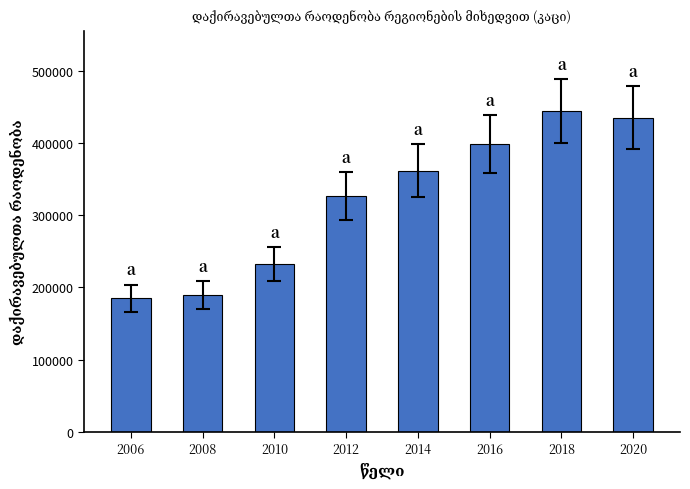

How many series are shown in this chart?

1